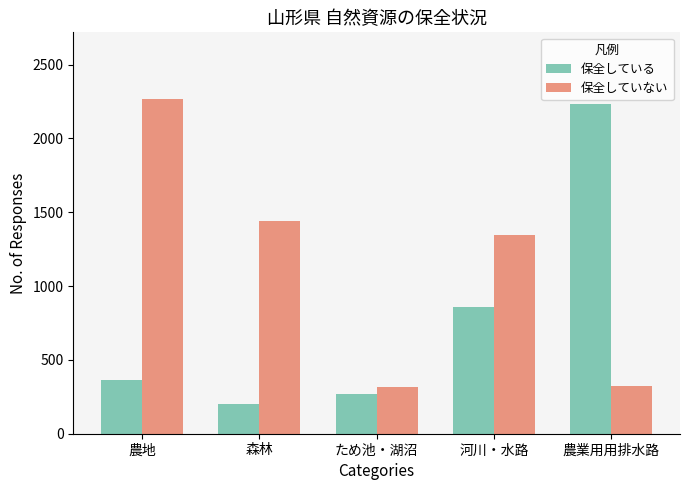

What is the average value of the 保全している series?

785